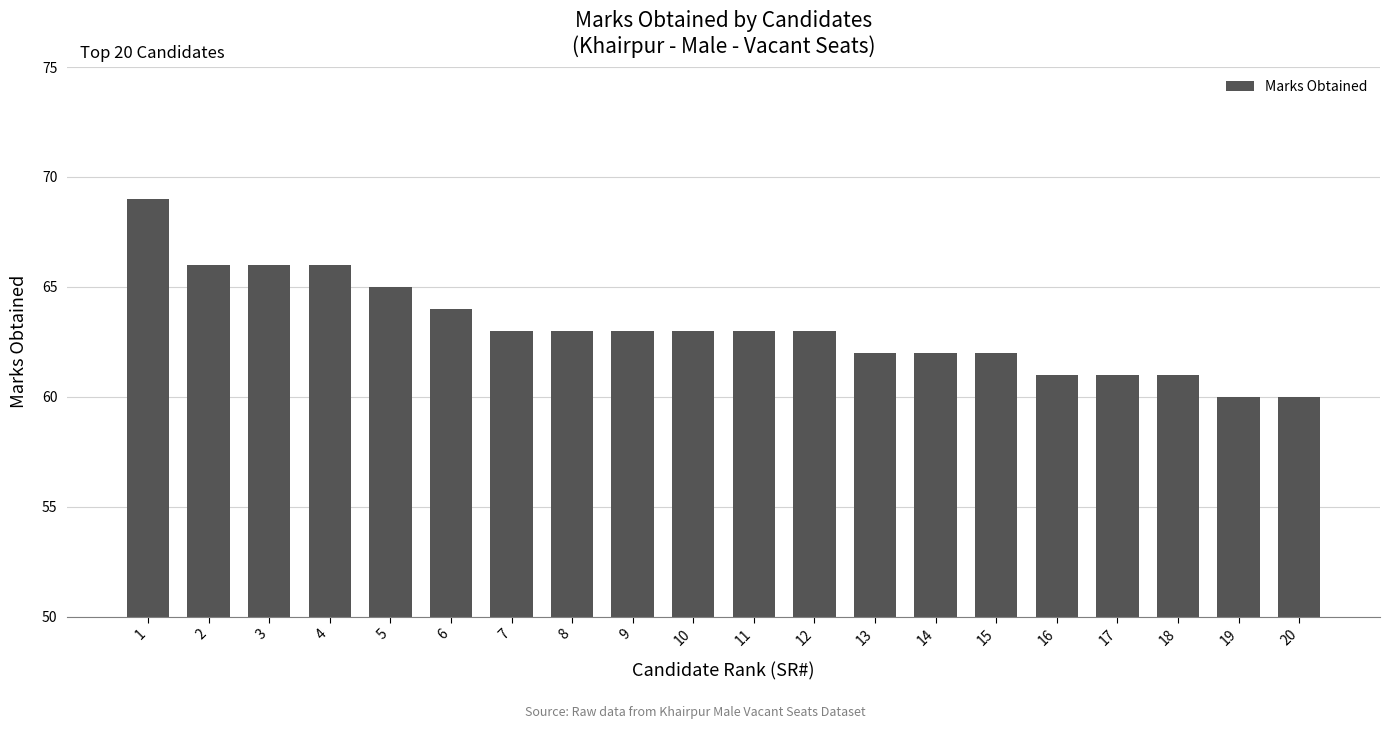

What is the change in value from 2 to 16?

-5